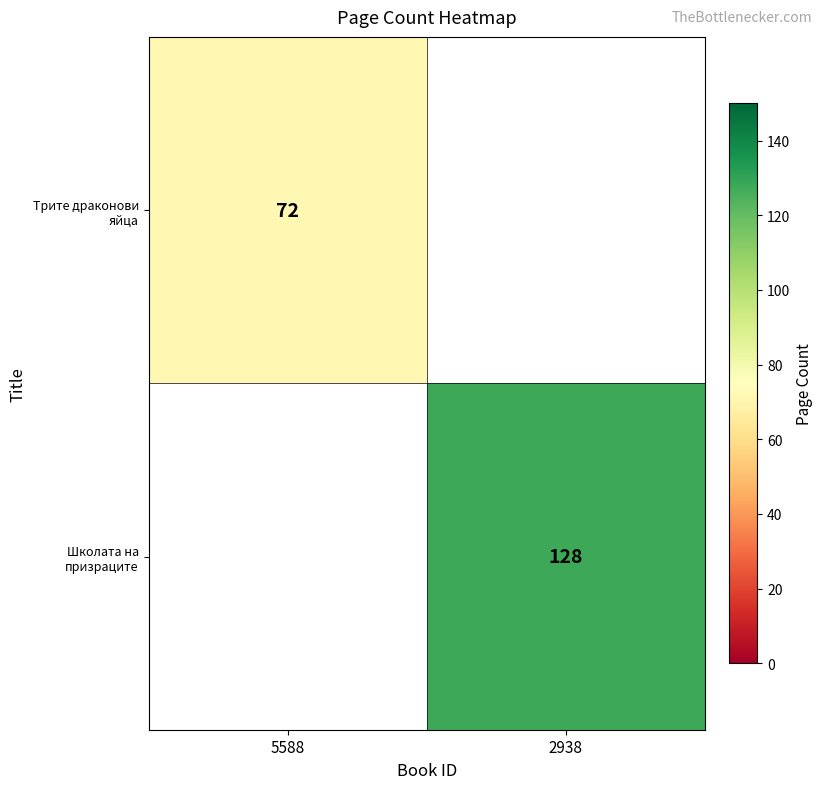

True or false: Трите драконови яйца has a value of 116 at 5588.

False